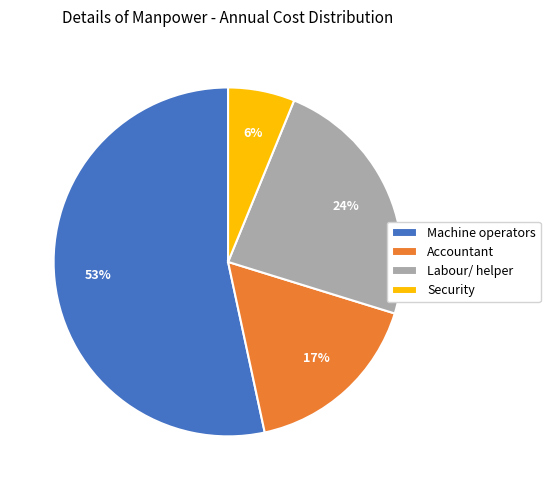

What percentage is the Machine operators slice, to the nearest percent?

53%